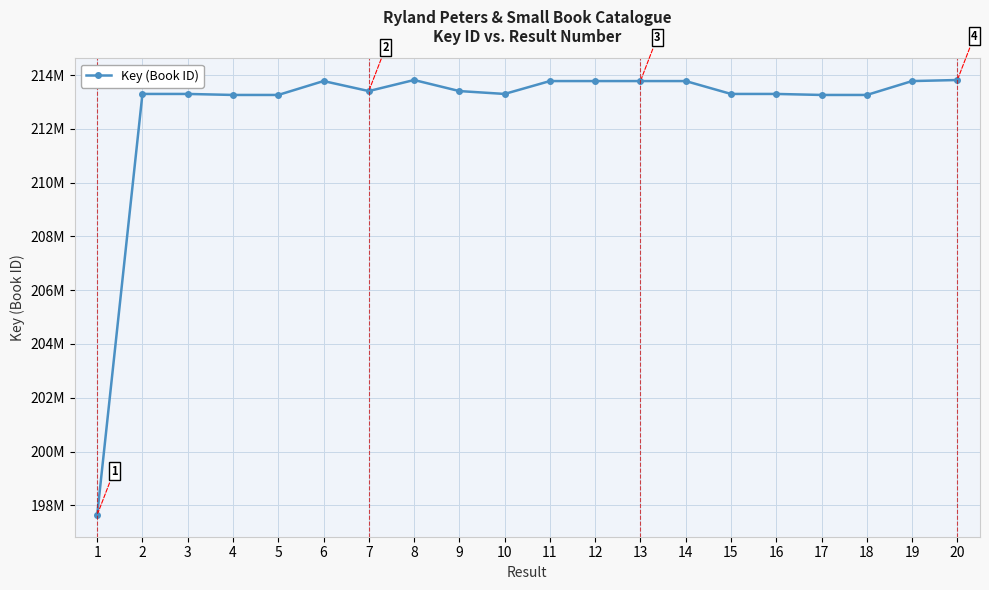

Is this an area chart (filled region under the line)?

No